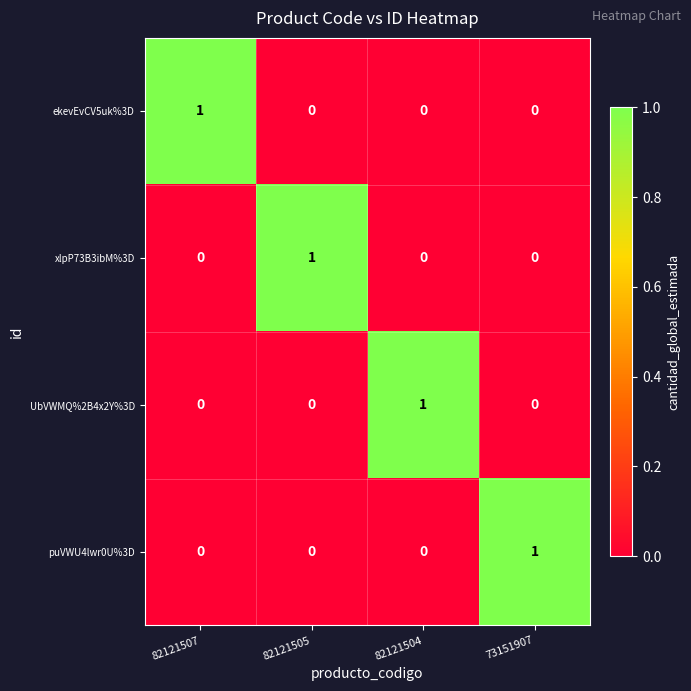

Is the value of xlpP73B3ibM%3D at 82121507 greater than the value of puVWU4lwr0U%3D at 73151907?

No